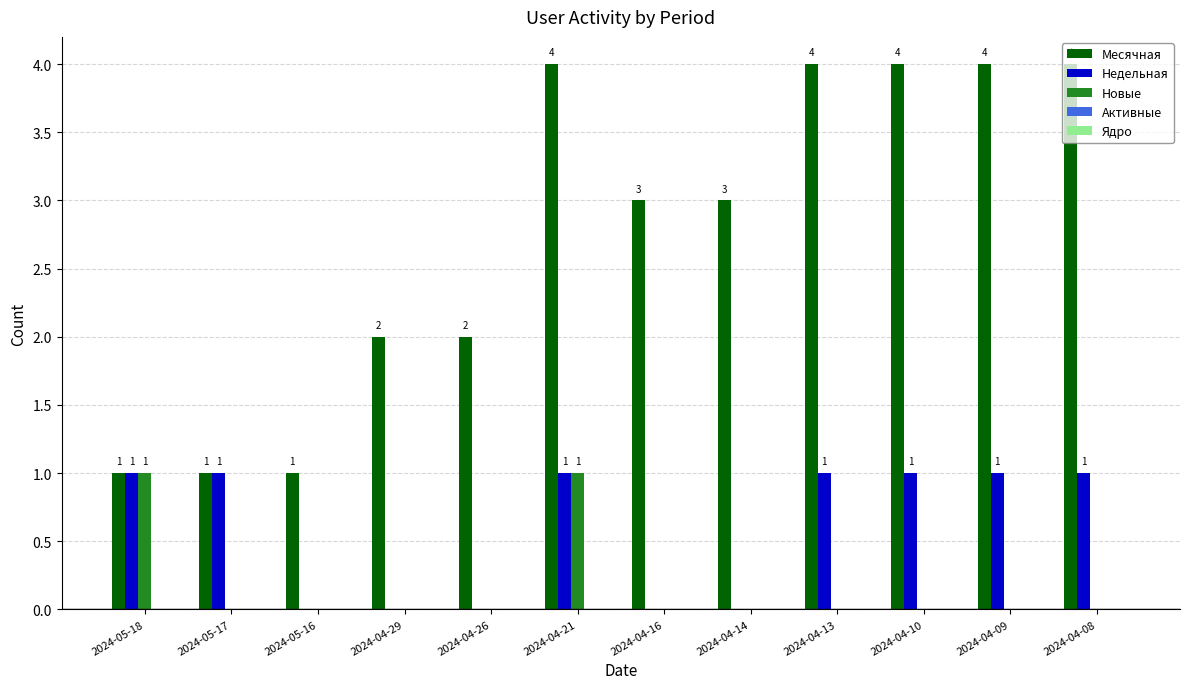

Count the Месячная values in the range 2 to 4.

9